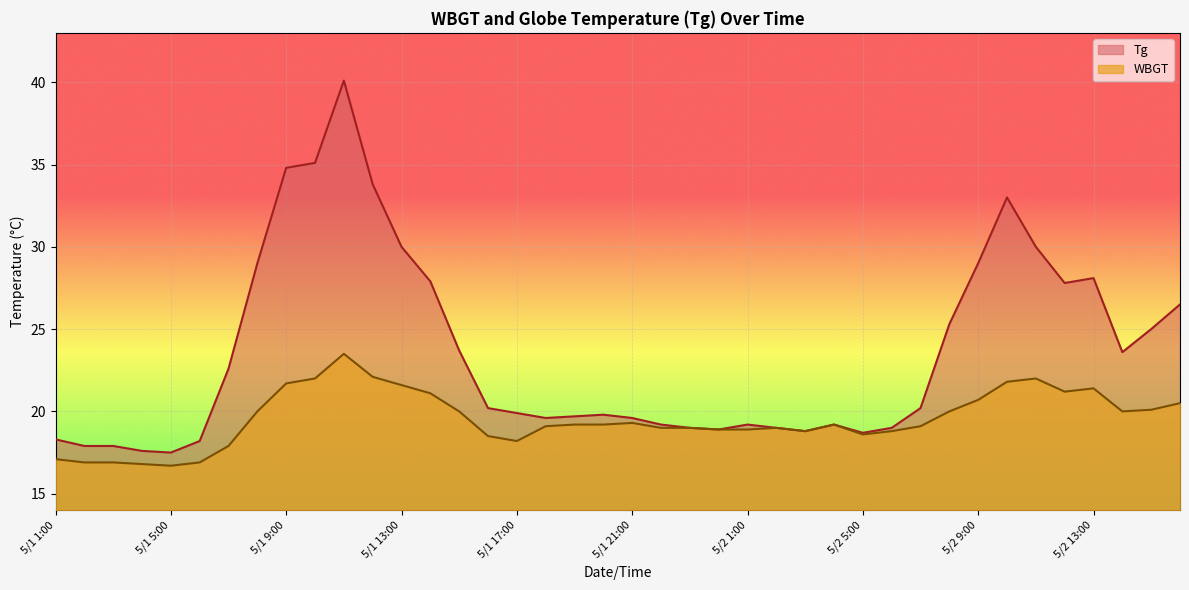

Which series has the largest total across all categories?

Tg